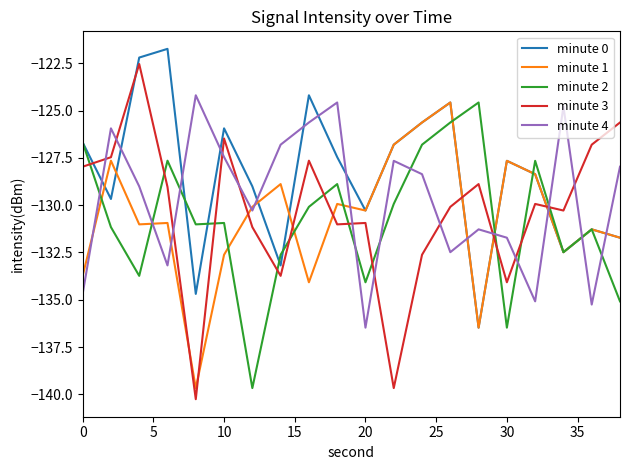

Is this an area chart (filled region under the line)?

No